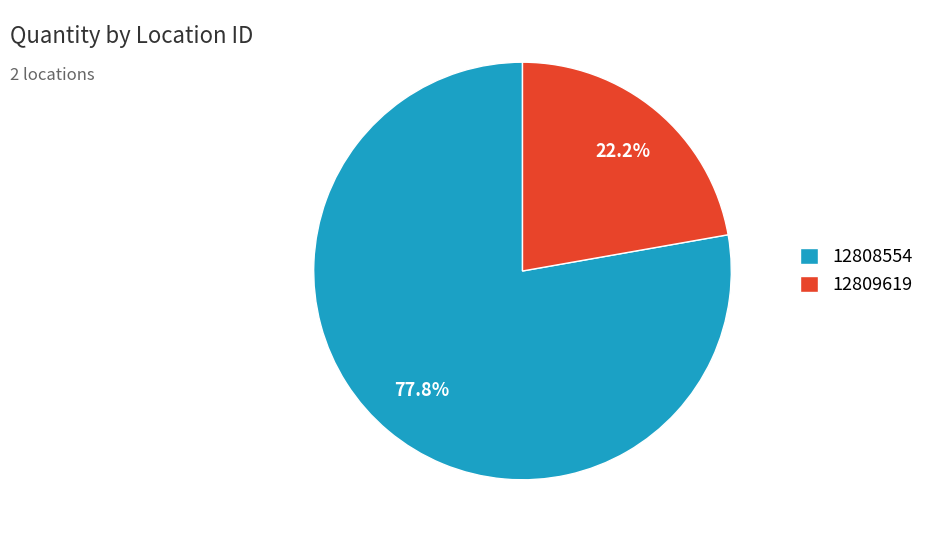

What percentage do 12809619 and 12808554 together represent?

100.0%